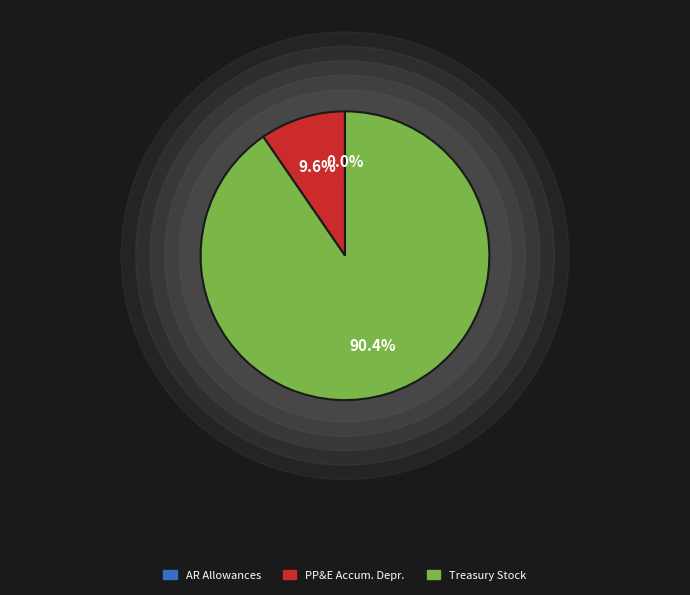

What is the largest slice in the pie chart?

Treasury stock, shares